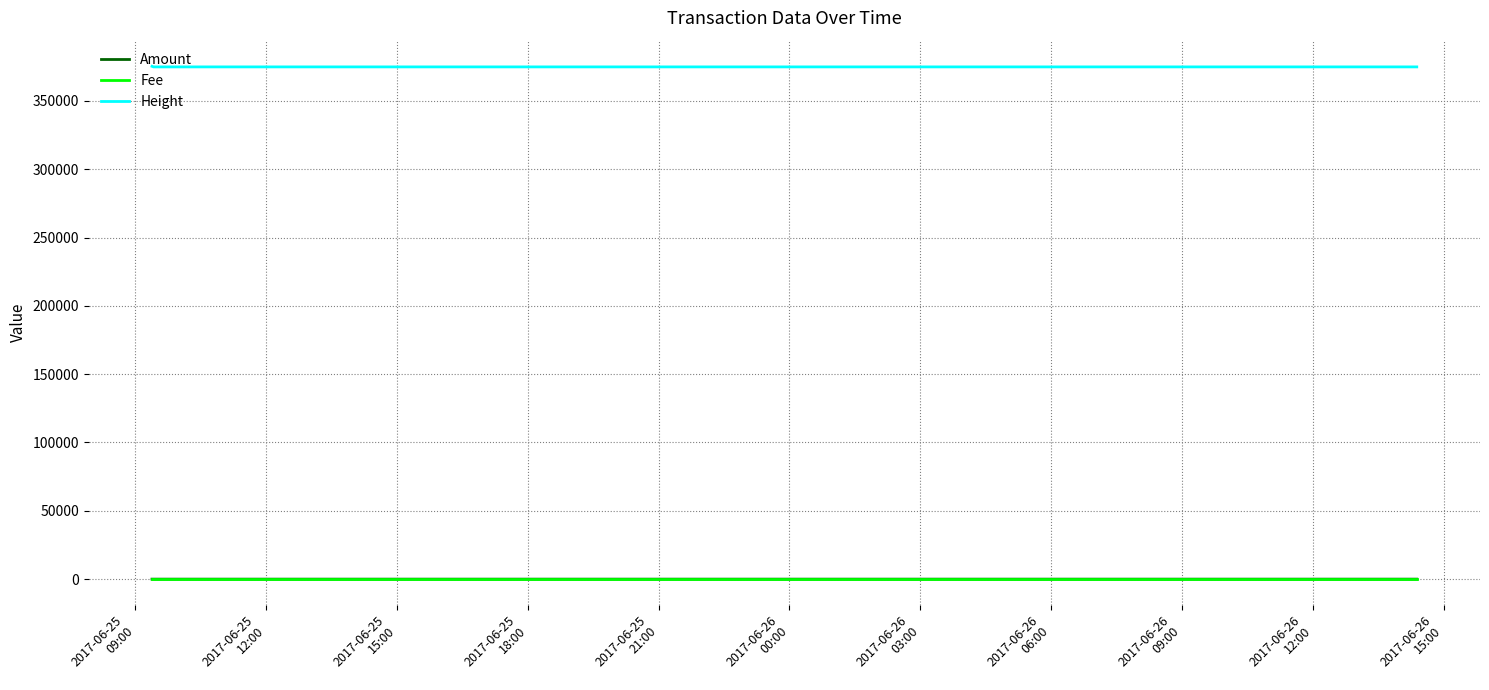

Which series has the largest total across all categories?

Height